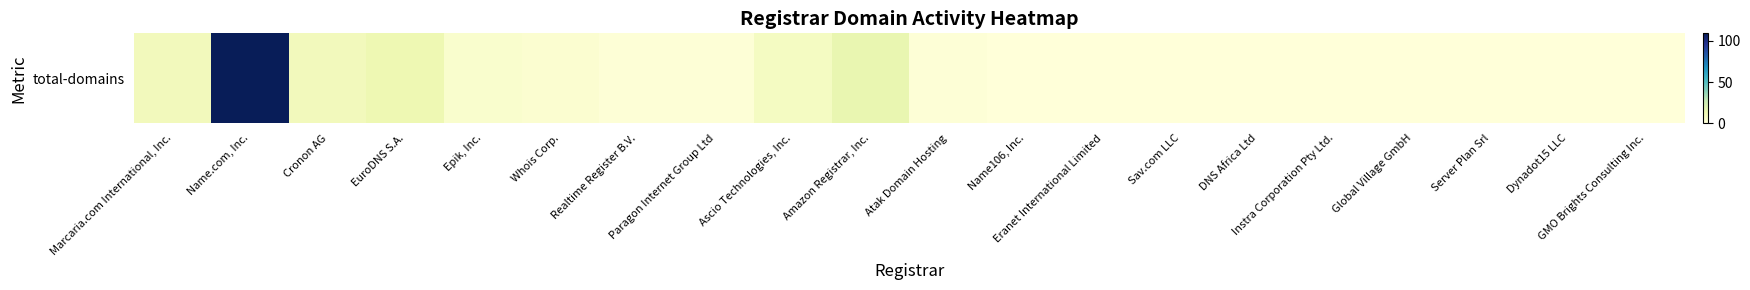

Is it true that the value at Global Village GmbH is 0?

True